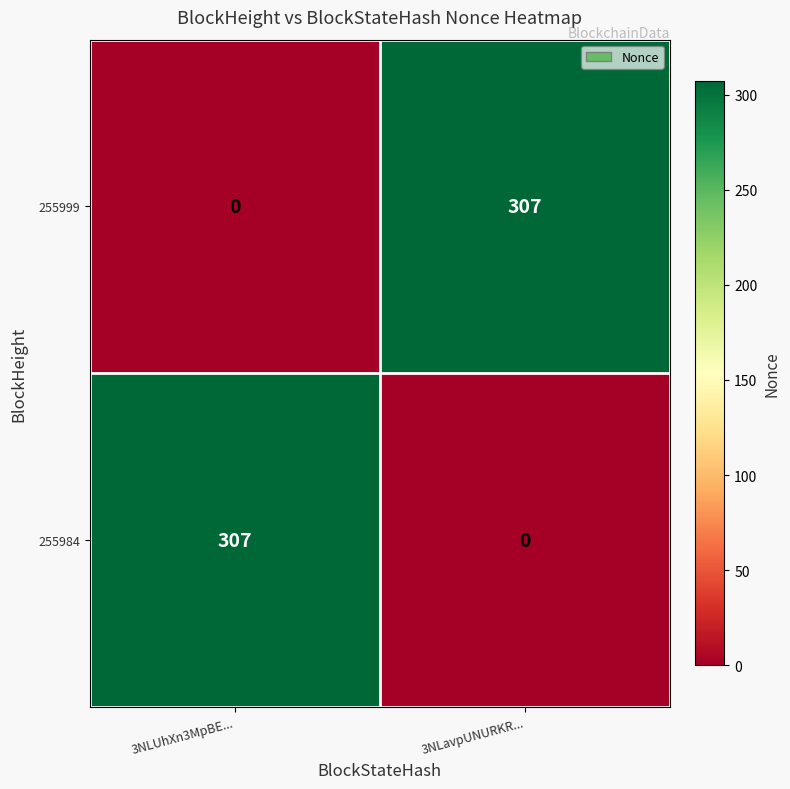

The 255984 series shows 0 at 3NLavpUNURKR.... True or false?

True